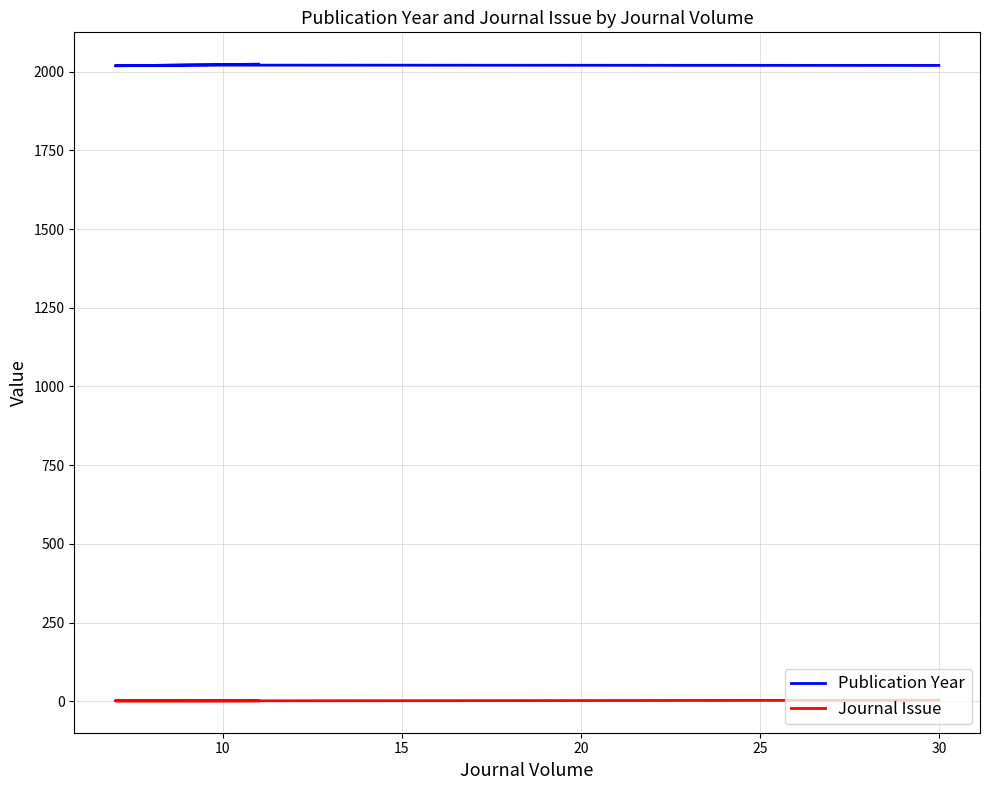

What is the value of the Journal Issue point at the 4th from the left?

1